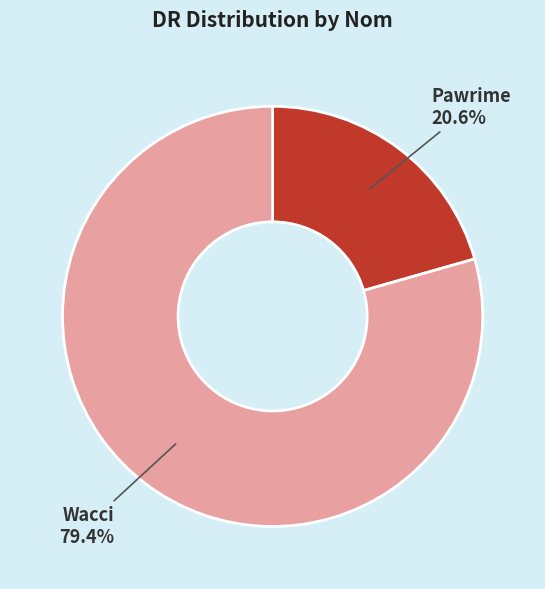

Which category has the smallest portion of the pie?

Pawrime